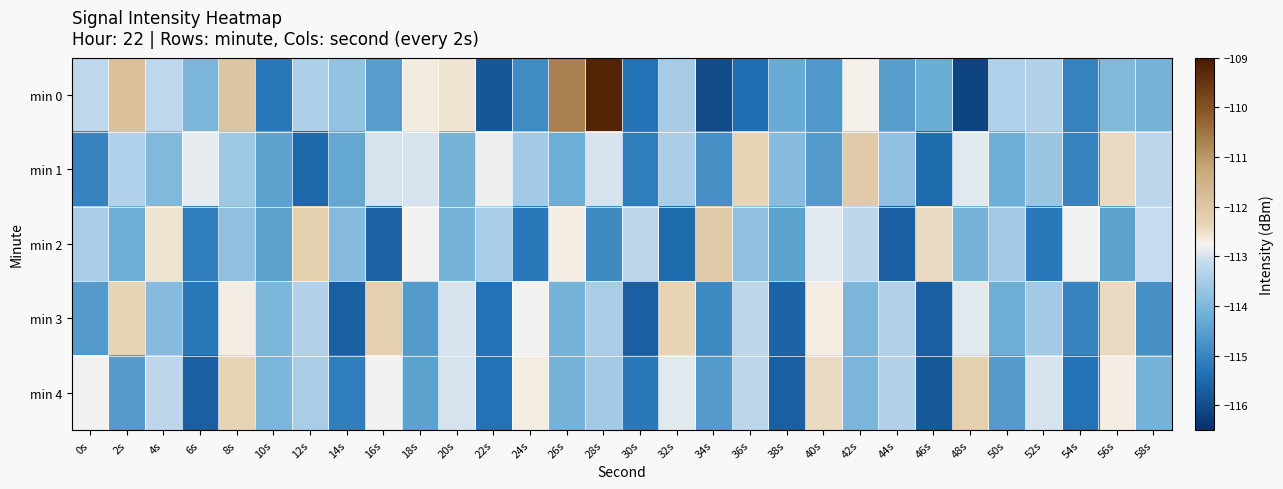

What is the difference between the highest and lowest values at 2s?

2.7